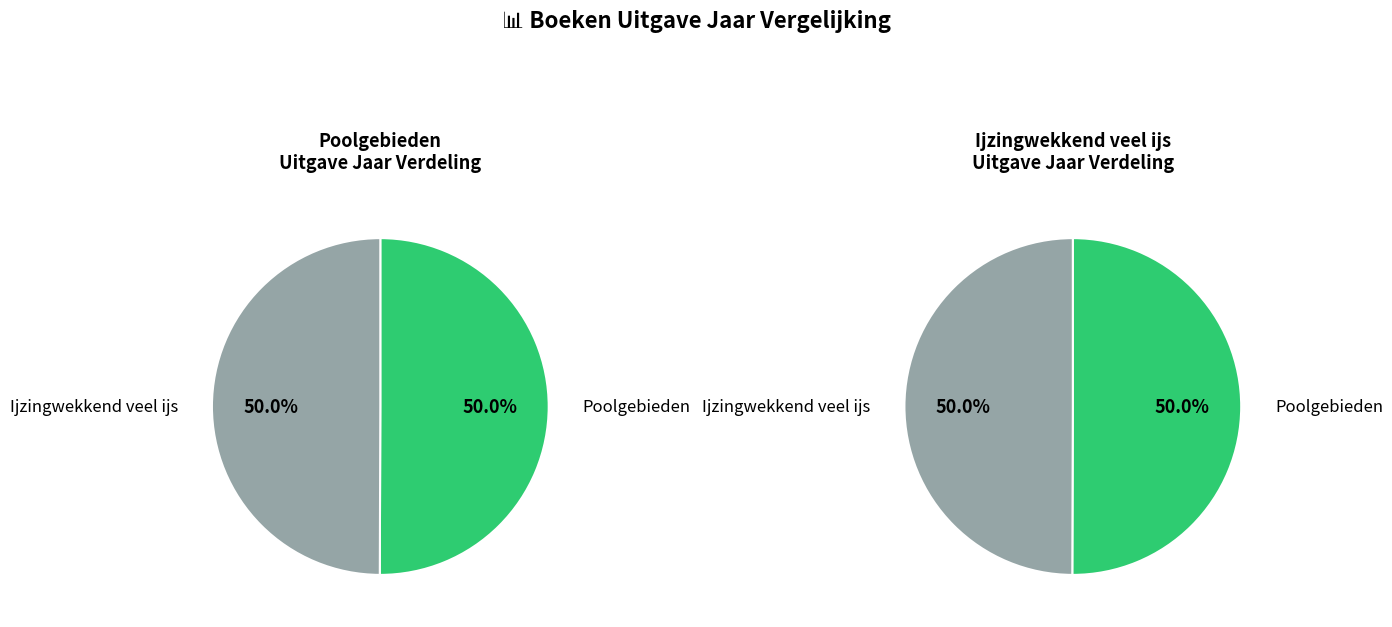

What percentage is the Poolgebieden slice, to the nearest percent?

50%